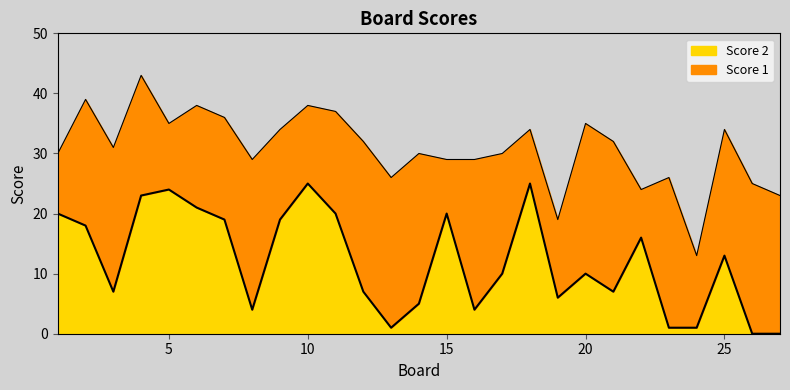

The value at 22 is 16. True or false?

True